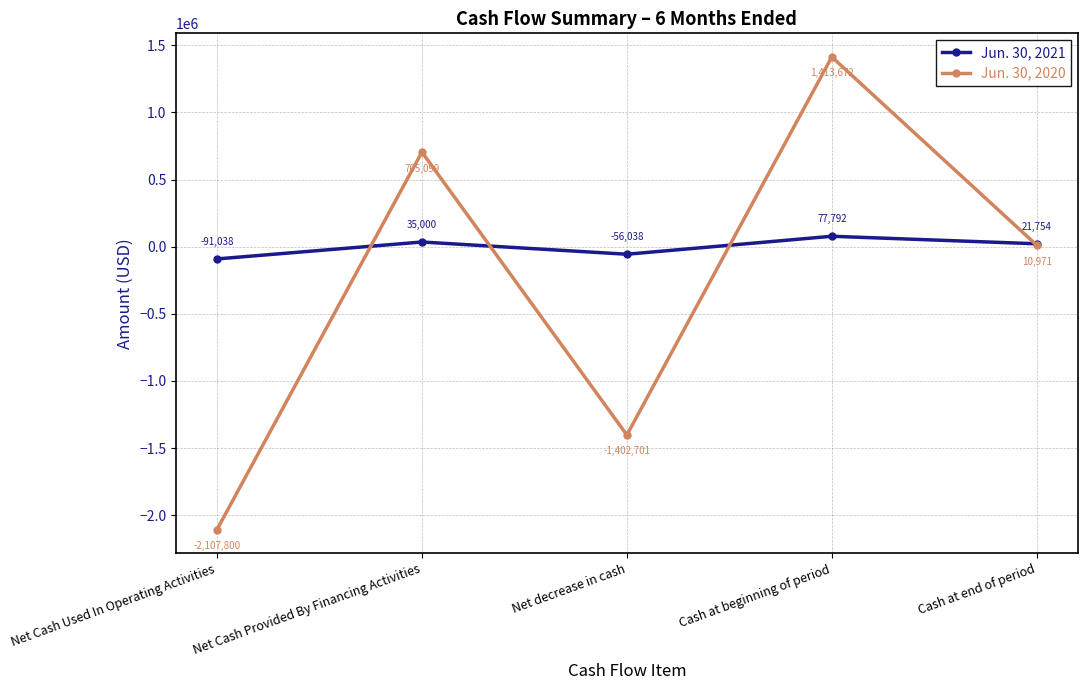

True or false: Jun. 30, 2020 has more than 2 points higher than both neighbors.

False